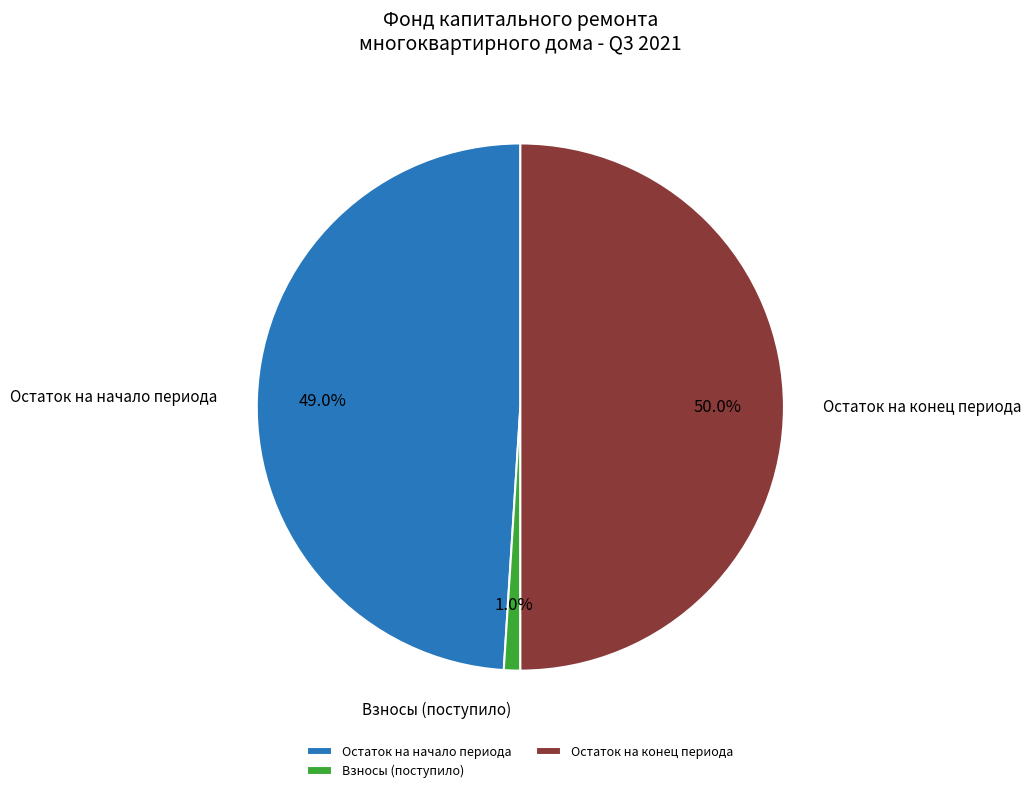

How much of the chart is everything except Взносы (поступило)?

99.0%